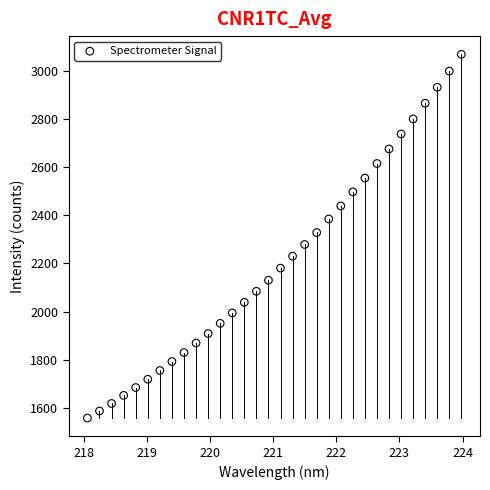

What is the range of X values (max minus min)?

5.9